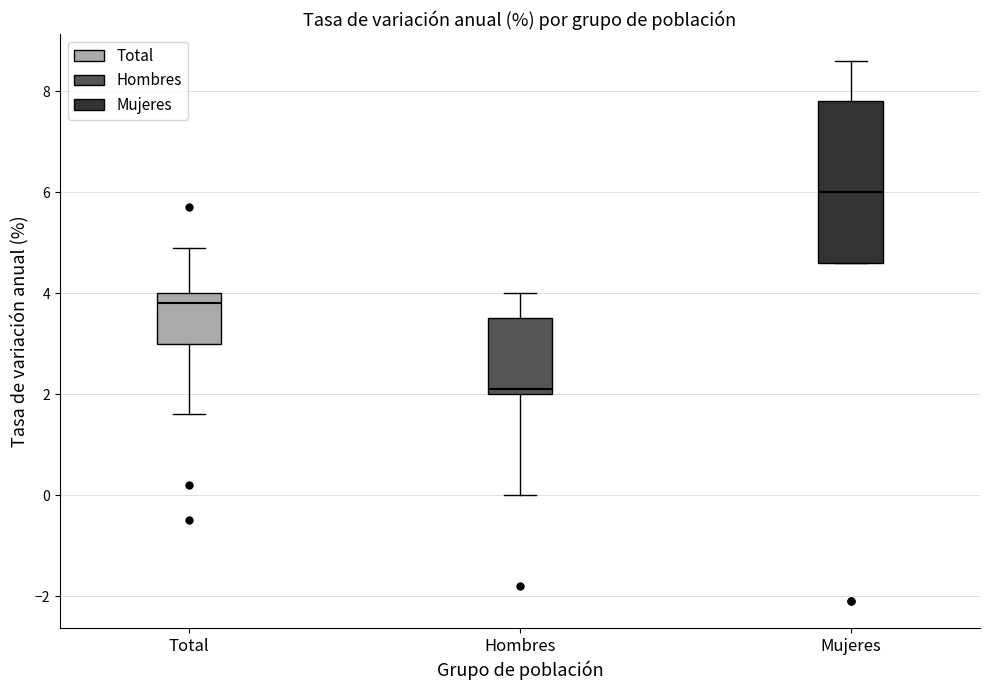

Reading left to right, read every box against the y-axis: the position of its median line, the range the box covers, and the ends of its whiskers. The values are not printed on the chart, so give them approximately, as read against the axis.

Total: median 3.8, box 3.0 to 4.0, whiskers 1.6 to 5.0
Hombres: median 2.2, box 2.0 to 3.6, whiskers 0.0 to 4.0
Mujeres: median 6.0, box 4.6 to 7.8, whiskers 4.6 to 8.6